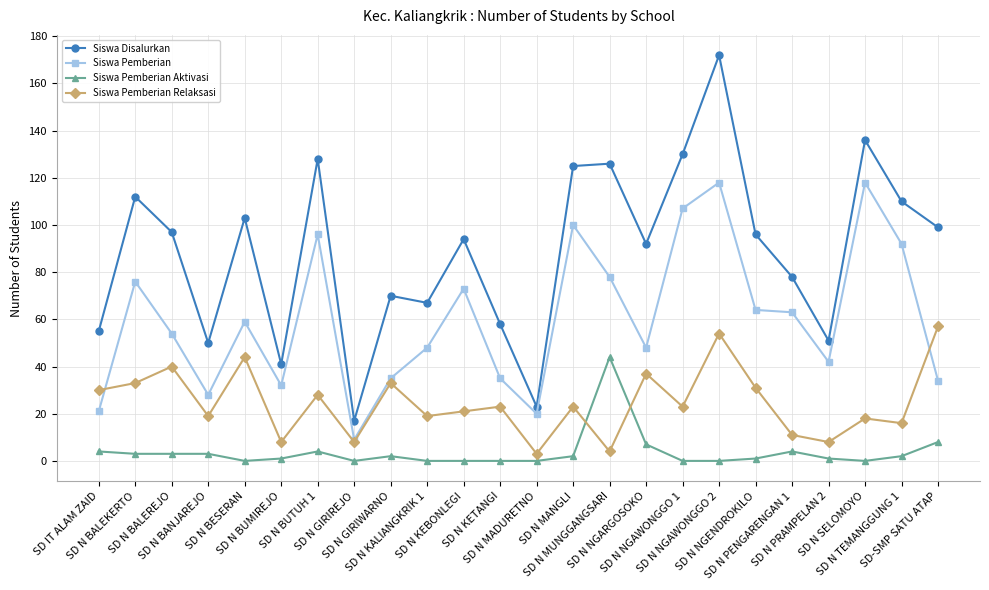

Reading right to left, what are all the values shown in this chart?

Siswa Disalurkan: SD-SMP SATU ATAP=99	SD N TEMANGGUNG 1=110	SD N SELOMOYO=136	SD N PRAMPELAN 2=51	SD N PENGARENGAN 1=78	SD N NGENDROKILO=96	SD N NGAWONGGO 2=172	SD N NGAWONGGO 1=130	SD N NGARGOSOKO=92	SD N MUNGGANGSARI=126	SD N MANGLI=125	SD N MADURETNO=23	SD N KETANGI=58	SD N KEBONLEGI=94	SD N KALIANGKRIK 1=67	SD N GIRIWARNO=70	SD N GIRIREJO=17	SD N BUTUH 1=128	SD N BUMIREJO=41	SD N BESERAN=103	SD N BANJAREJO=50	SD N BALEREJO=97	SD N BALEKERTO=112	SD IT ALAM ZAID=55
Siswa Pemberian: SD-SMP SATU ATAP=34	SD N TEMANGGUNG 1=92	SD N SELOMOYO=118	SD N PRAMPELAN 2=42	SD N PENGARENGAN 1=63	SD N NGENDROKILO=64	SD N NGAWONGGO 2=118	SD N NGAWONGGO 1=107	SD N NGARGOSOKO=48	SD N MUNGGANGSARI=78	SD N MANGLI=100	SD N MADURETNO=20	SD N KETANGI=35	SD N KEBONLEGI=73	SD N KALIANGKRIK 1=48	SD N GIRIWARNO=35	SD N GIRIREJO=9	SD N BUTUH 1=96	SD N BUMIREJO=32	SD N BESERAN=59	SD N BANJAREJO=28	SD N BALEREJO=54	SD N BALEKERTO=76	SD IT ALAM ZAID=21
Siswa Pemberian Aktivasi: SD-SMP SATU ATAP=8	SD N TEMANGGUNG 1=2	SD N SELOMOYO=0	SD N PRAMPELAN 2=1	SD N PENGARENGAN 1=4	SD N NGENDROKILO=1	SD N NGAWONGGO 2=0	SD N NGAWONGGO 1=0	SD N NGARGOSOKO=7	SD N MUNGGANGSARI=44	SD N MANGLI=2	SD N MADURETNO=0	SD N KETANGI=0	SD N KEBONLEGI=0	SD N KALIANGKRIK 1=0	SD N GIRIWARNO=2	SD N GIRIREJO=0	SD N BUTUH 1=4	SD N BUMIREJO=1	SD N BESERAN=0	SD N BANJAREJO=3	SD N BALEREJO=3	SD N BALEKERTO=3	SD IT ALAM ZAID=4
Siswa Pemberian Relaksasi: SD-SMP SATU ATAP=57	SD N TEMANGGUNG 1=16	SD N SELOMOYO=18	SD N PRAMPELAN 2=8	SD N PENGARENGAN 1=11	SD N NGENDROKILO=31	SD N NGAWONGGO 2=54	SD N NGAWONGGO 1=23	SD N NGARGOSOKO=37	SD N MUNGGANGSARI=4	SD N MANGLI=23	SD N MADURETNO=3	SD N KETANGI=23	SD N KEBONLEGI=21	SD N KALIANGKRIK 1=19	SD N GIRIWARNO=33	SD N GIRIREJO=8	SD N BUTUH 1=28	SD N BUMIREJO=8	SD N BESERAN=44	SD N BANJAREJO=19	SD N BALEREJO=40	SD N BALEKERTO=33	SD IT ALAM ZAID=30